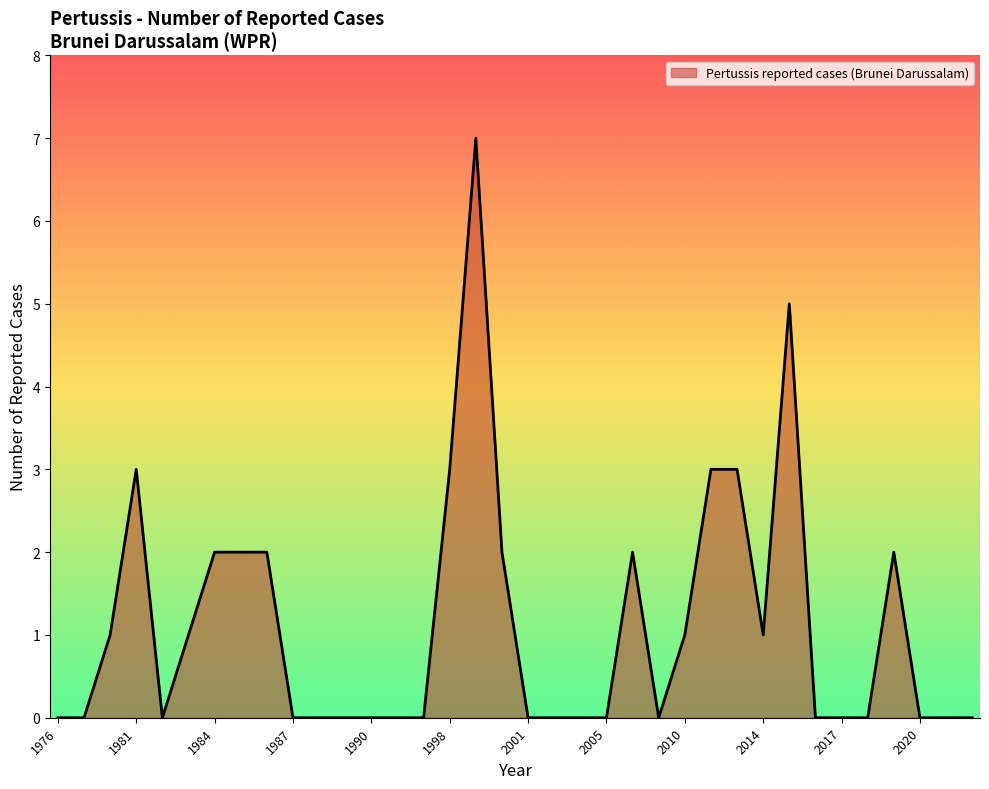

What is the greatest value displayed?

7